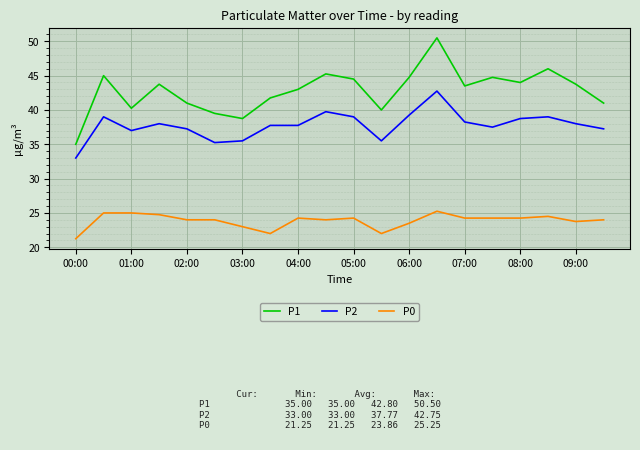

Which series has the widest spread of values?

P1